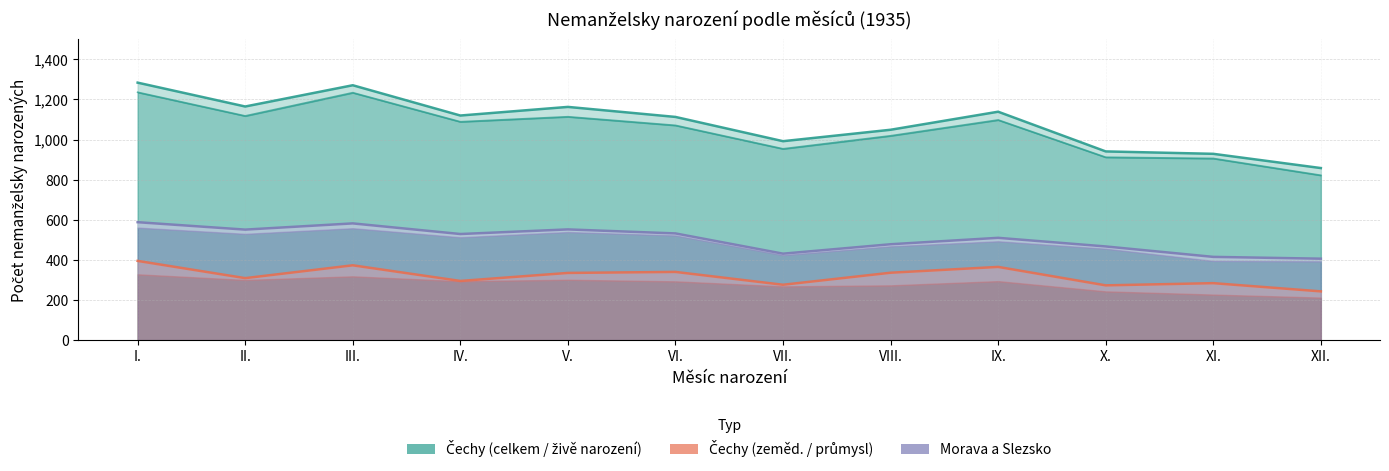

At which label does Morava_total first exceed 529?

I.